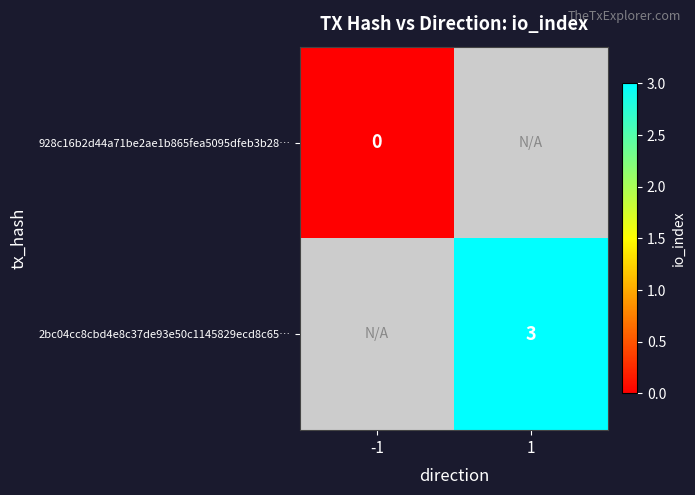

The 2bc04cc8cbd4e8c37de93e50c1145829ecd8c65… series shows 3 at 1. True or false?

True